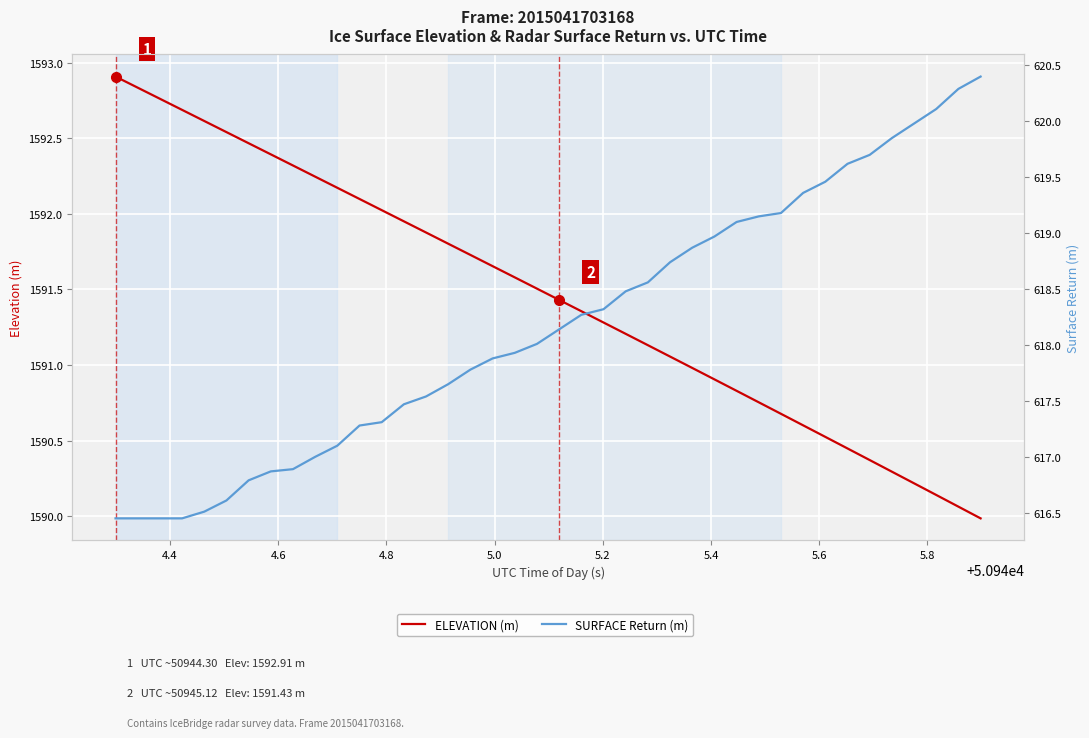

What is the difference between the maximum and minimum values in the SURFACE Return (m) series?

3.9